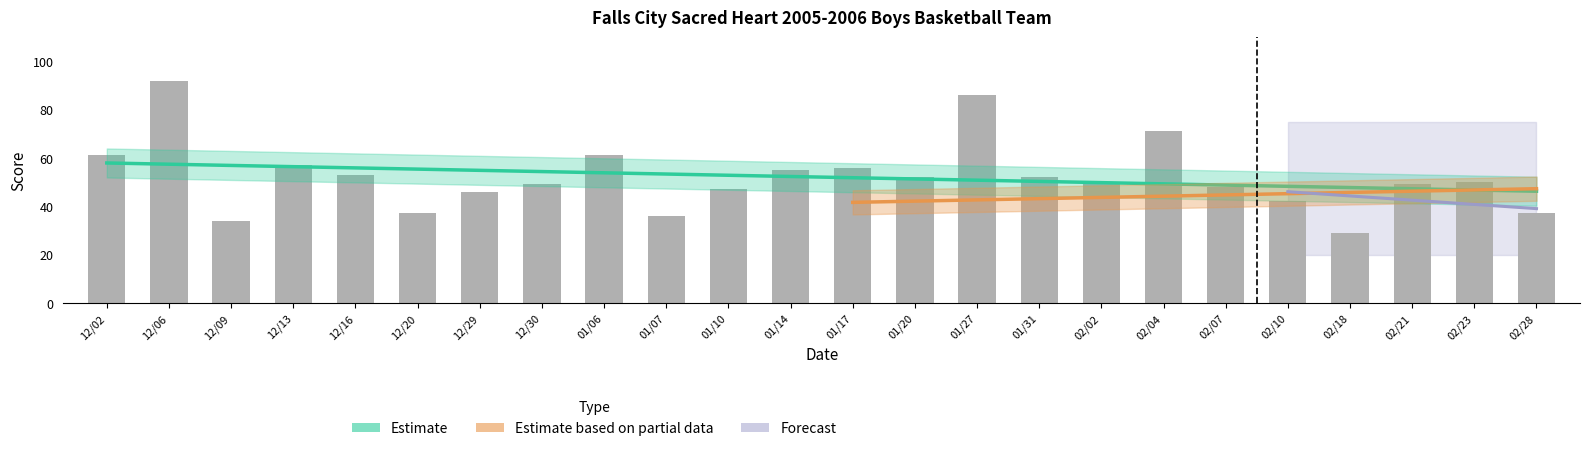

How many bars are there in total?

24